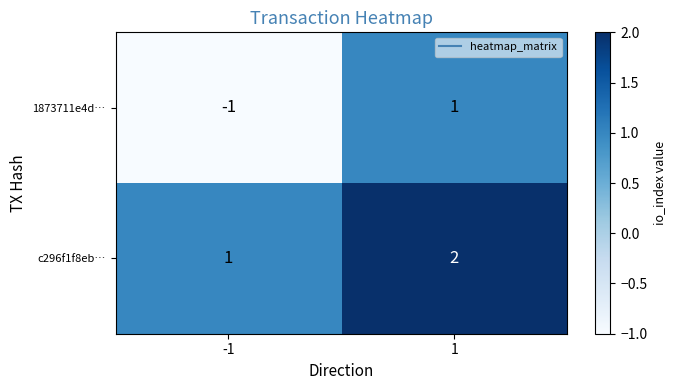

Which series has the widest spread of values?

1873711e4d…